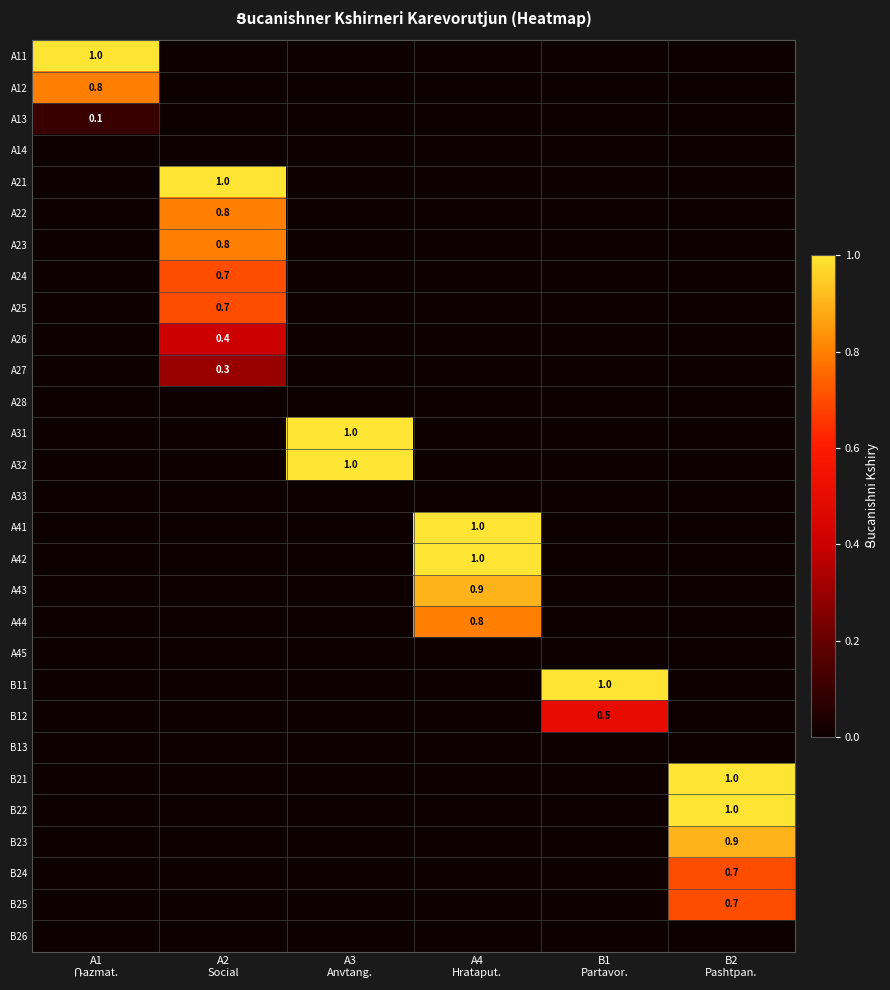

What is the average value of the A26 series?

0.1